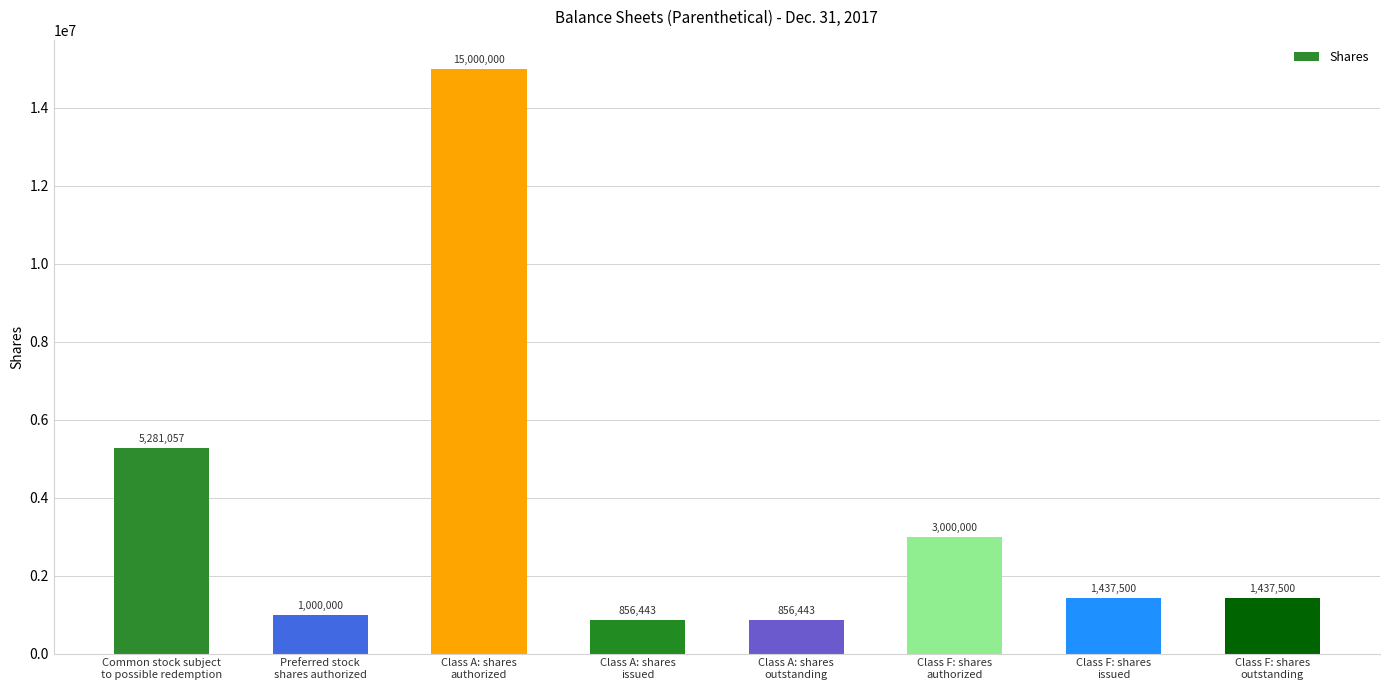

What is the change in value from Common stock subject
to possible redemption to Preferred stock
shares authorized?

-4281057